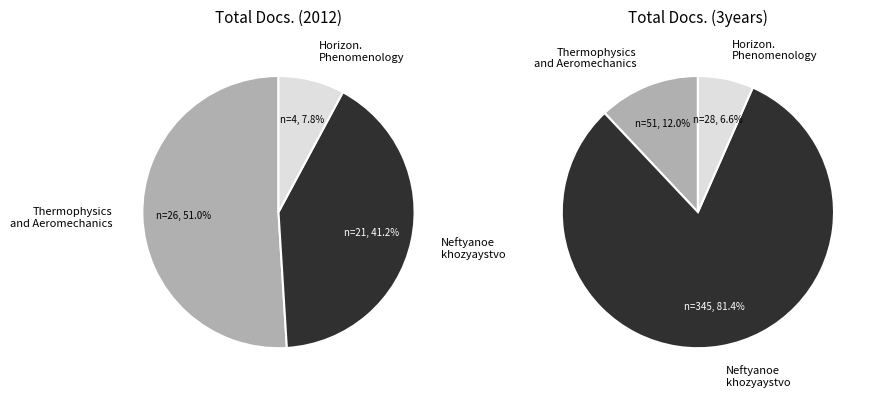

To the nearest percent, what is the difference between the largest and smallest slice percentages?

75%